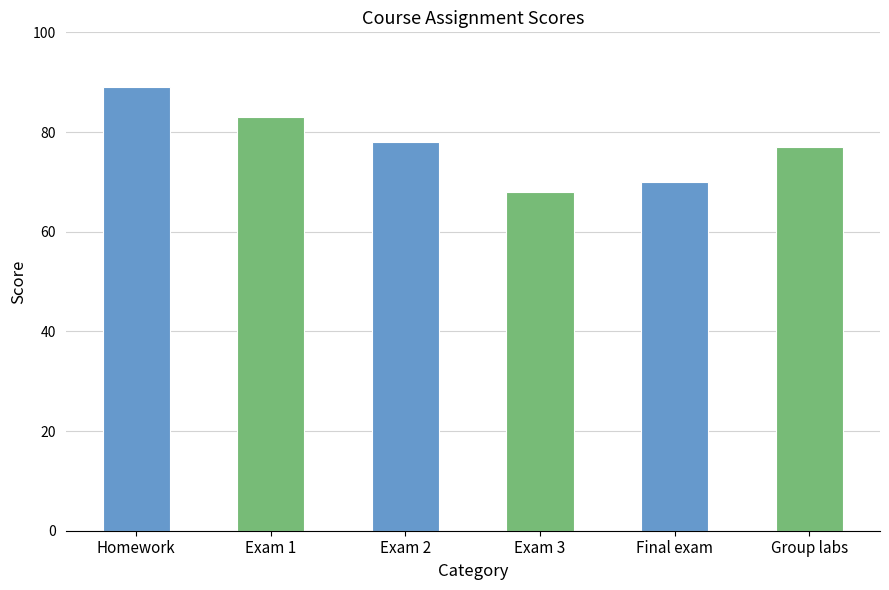

Rank the categories by value from highest to lowest.

Homework, Exam 1, Exam 2, Group labs, Final exam, Exam 3